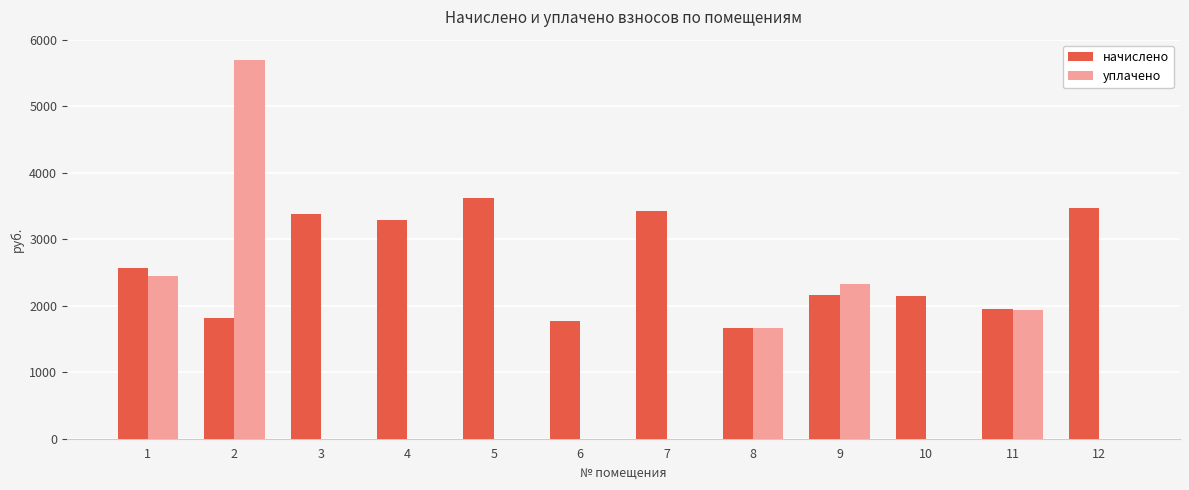

What is the maximum value for начислено?

3620.2